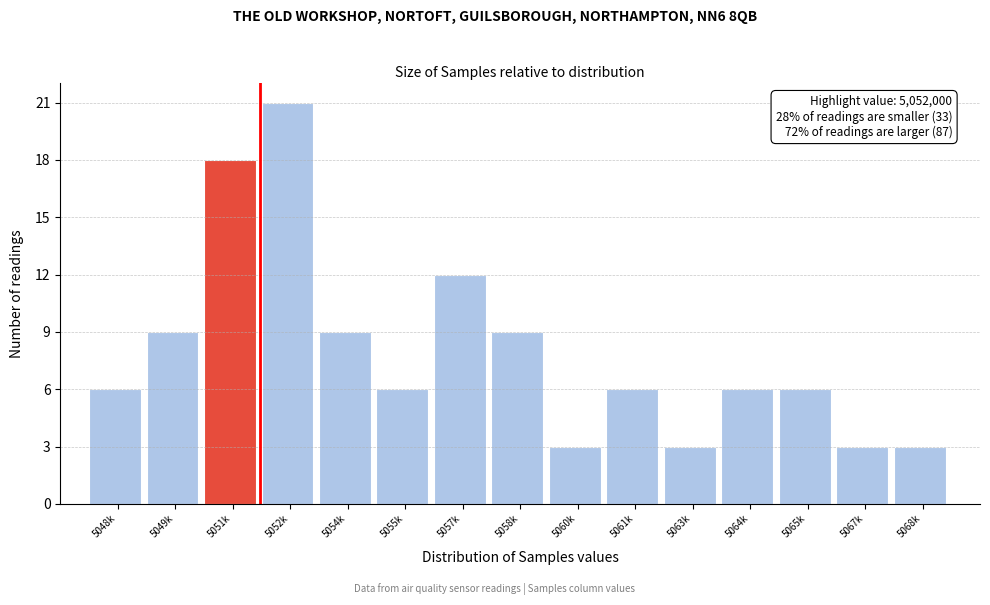

Reading left to right, list all the values displayed in this chart.

6	9	18	21	9	6	12	9	3	6	3	6	6	3	3